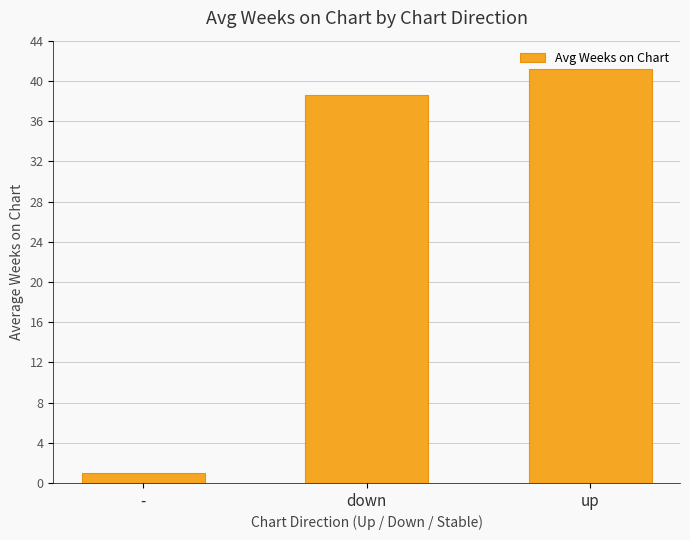

Approximately how many times larger is the value at up compared to down?

1.1